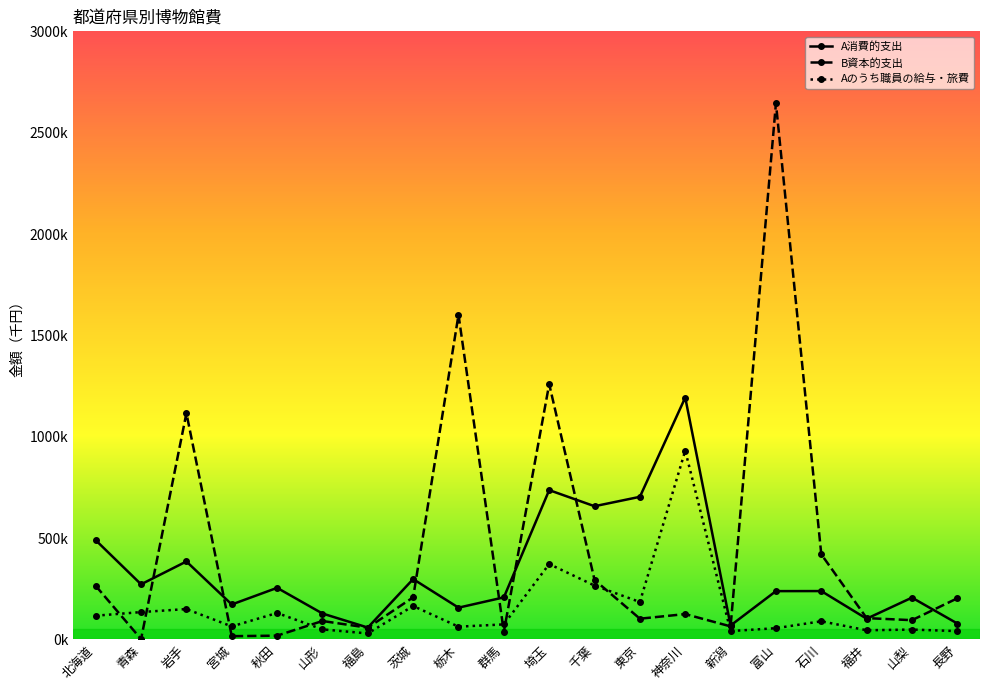

Where does the B資本的支出 series first go above 125028?

北海道